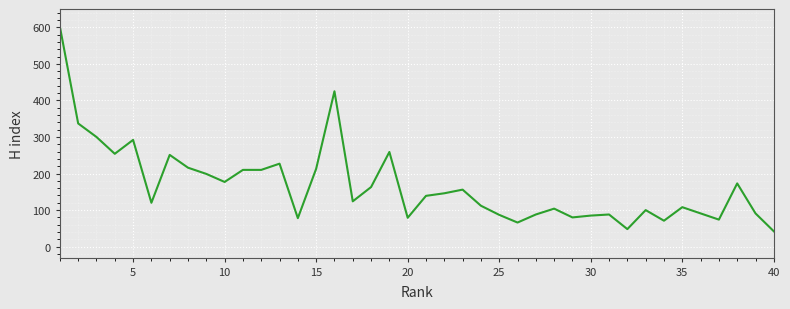

What is the greatest value displayed?

602